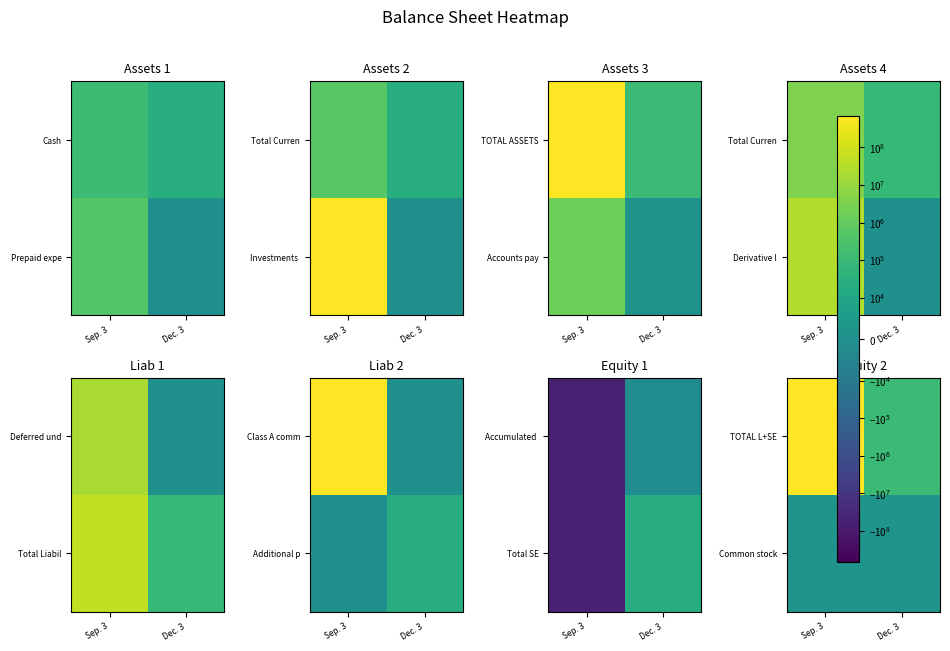

At how many categories does at least one series exceed 310954614?

1